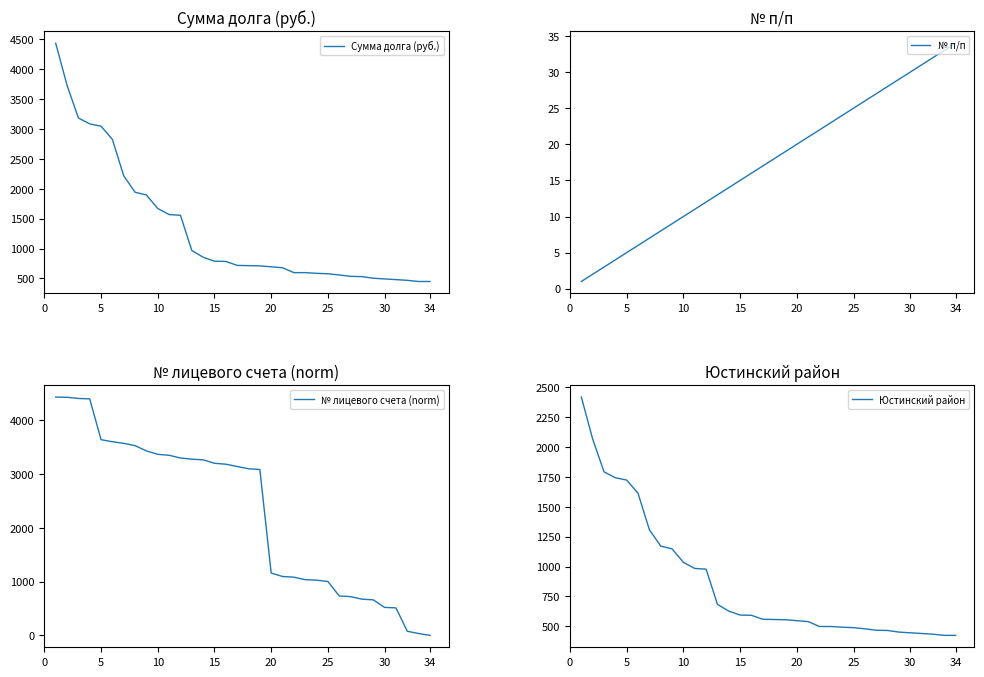

Is this an area chart (filled region under the line)?

No